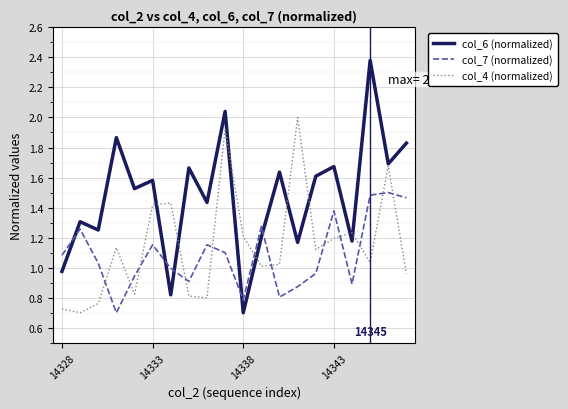

List the series in order of their peak value, highest first.

col_6 (normalized), col_4 (normalized), col_7 (normalized)